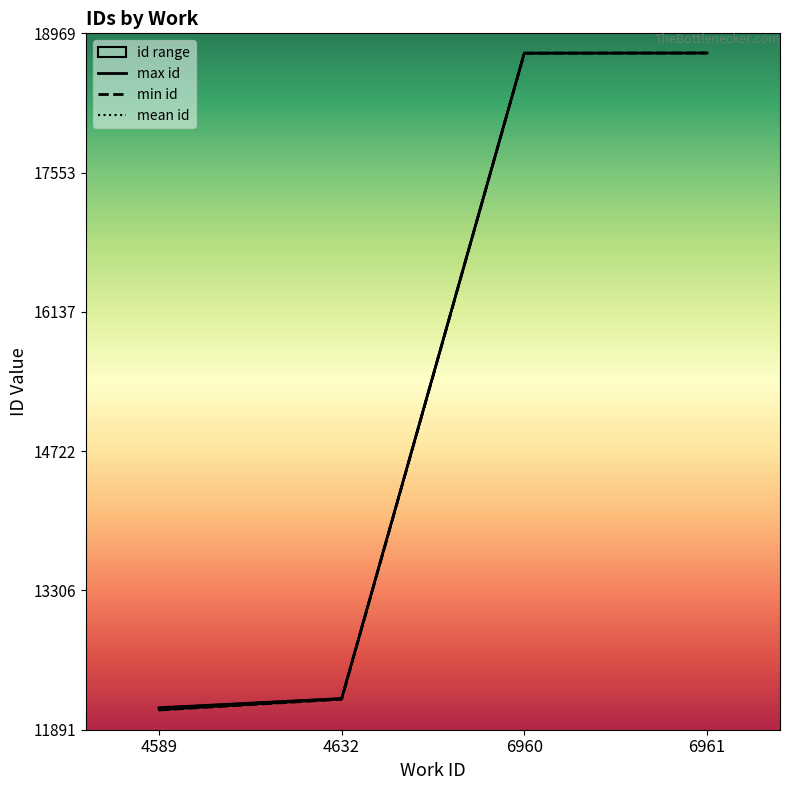

Which series changed the most between 4589 and 6961?

min id